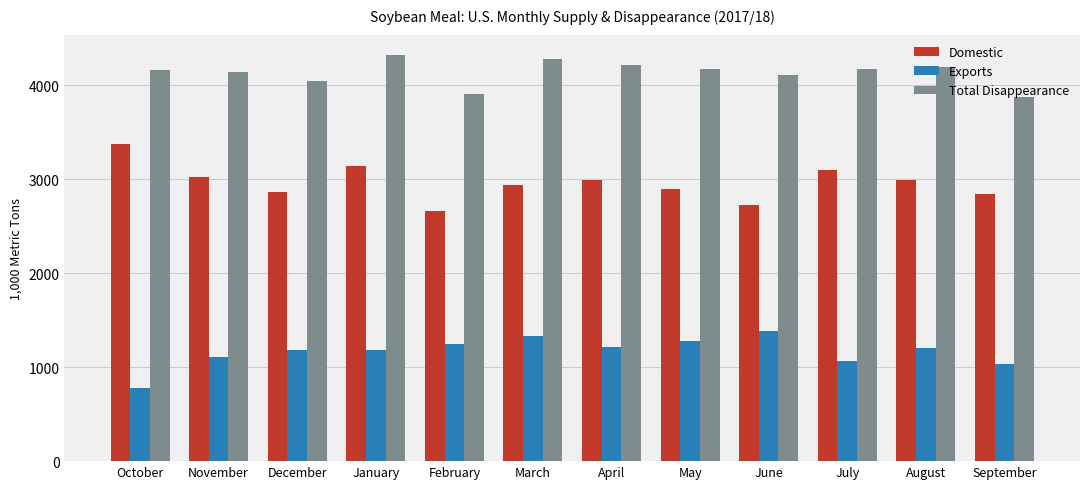

Which series has the largest total across all categories?

Total Disappearance